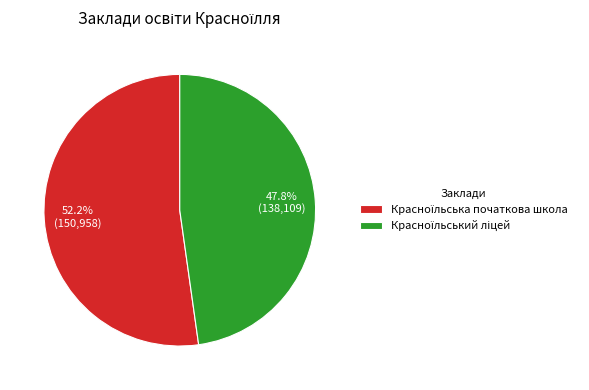

Is there any slice that represents more than half of the pie?

Yes